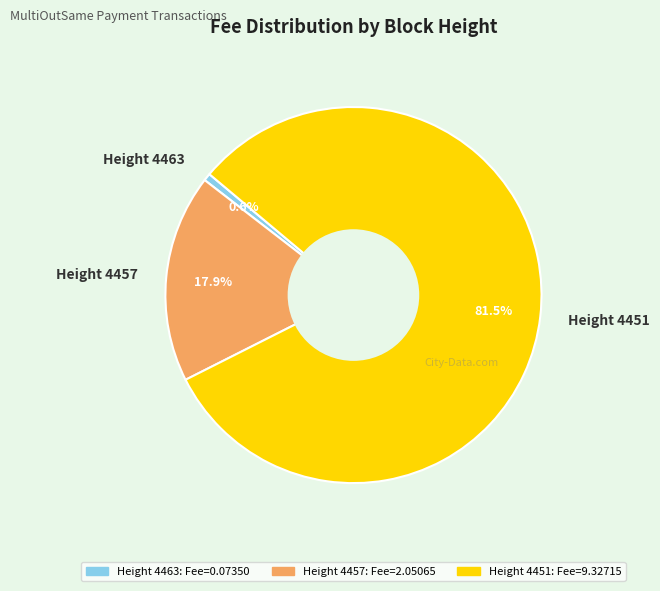

Which has a higher value, Height 4463 or Height 4457?

Height 4457